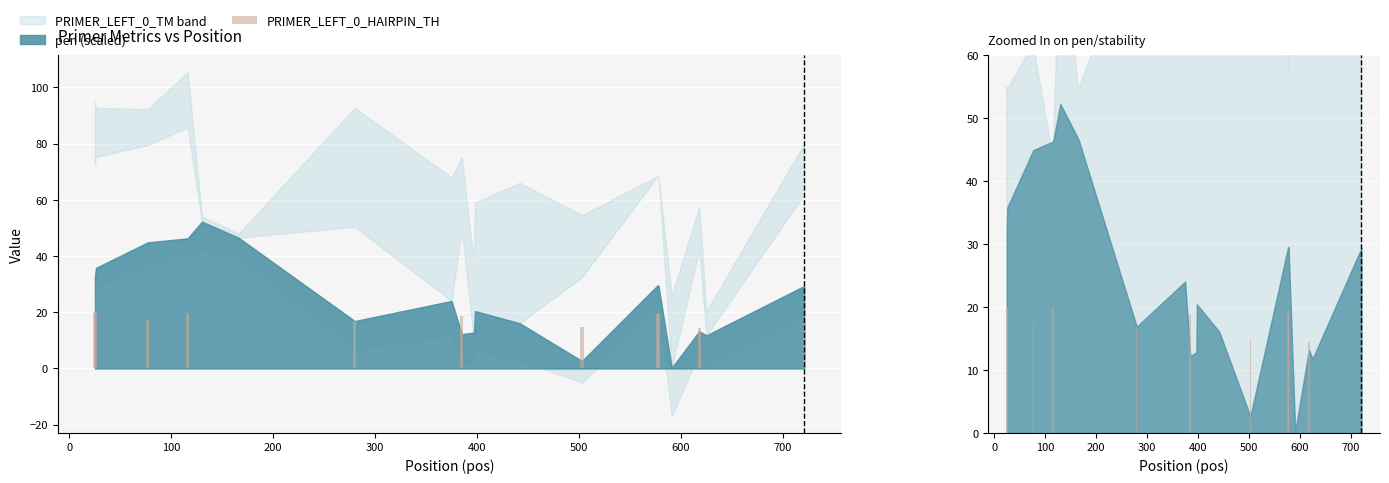

What is the change in value from 600 to 700?

+18.7